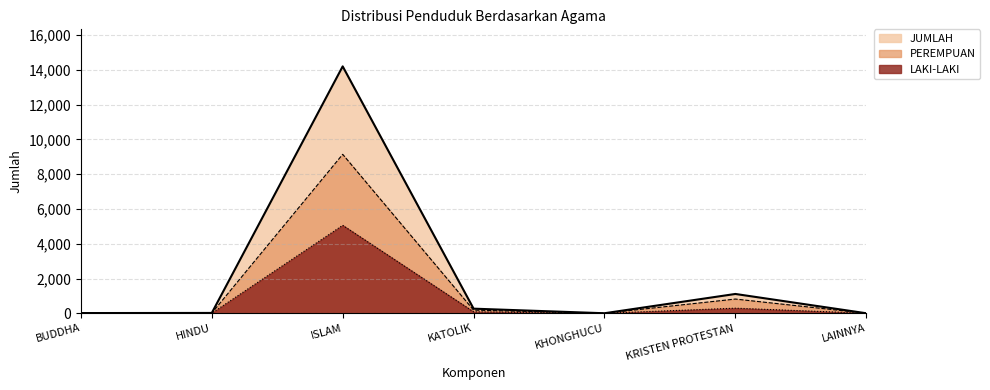

Reading right to left, list all the values displayed in this chart.

LAKI-LAKI: LAINNYA=1	KRISTEN PROTESTAN=293	KHONGHUCU=1	KATOLIK=84	ISLAM=5062	HINDU=7	BUDDHA=5
PEREMPUAN: LAINNYA=0	KRISTEN PROTESTAN=818	KHONGHUCU=0	KATOLIK=181	ISLAM=9145	HINDU=12	BUDDHA=7
JUMLAH: LAINNYA=1	KRISTEN PROTESTAN=1111	KHONGHUCU=1	KATOLIK=265	ISLAM=14207	HINDU=19	BUDDHA=12